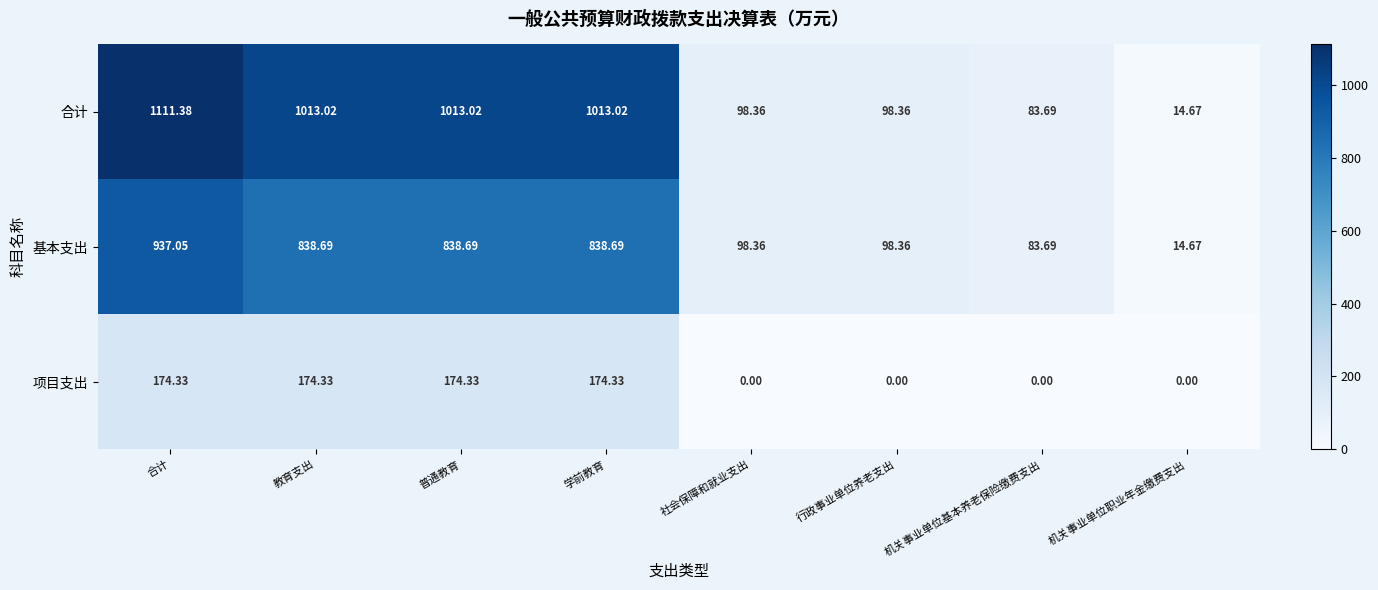

Rank the series by their average value, from highest to lowest.

合计, 基本支出, 项目支出